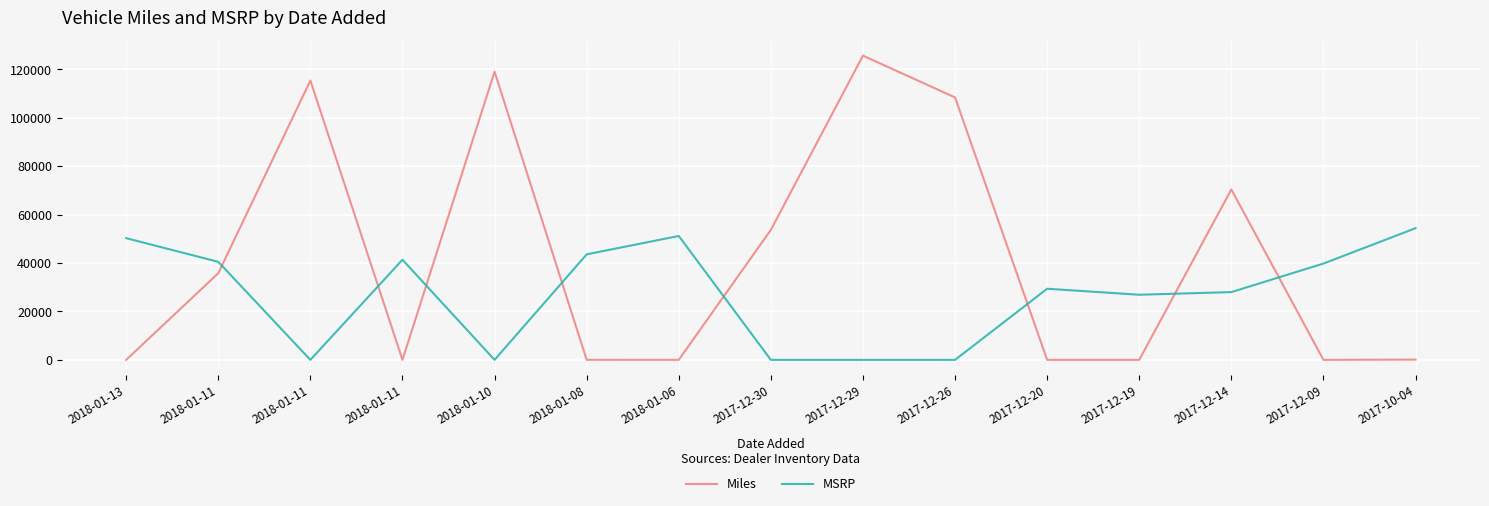

After their last crossing, which series has the higher values: Miles or MSRP?

MSRP